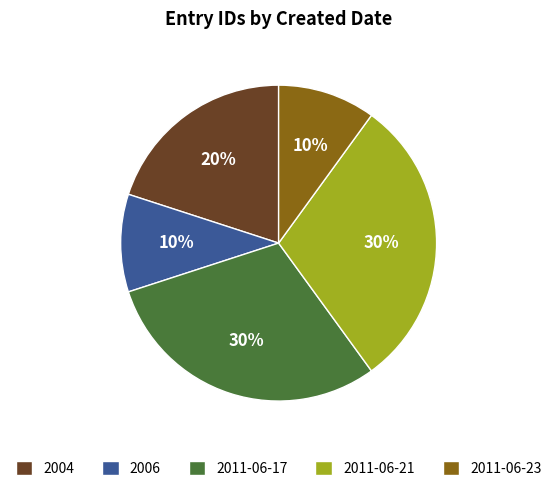

Count the number of slices in the pie.

5